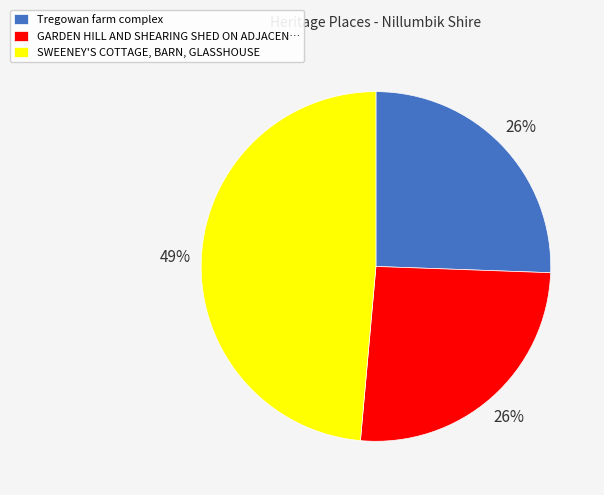

Is there any slice that represents more than half of the pie?

No